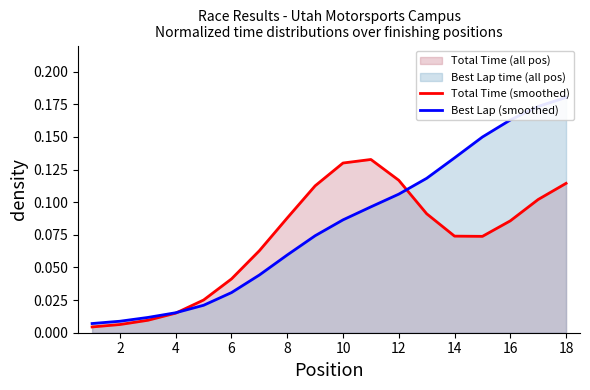

At how many categories does at least one series exceed 0?

18